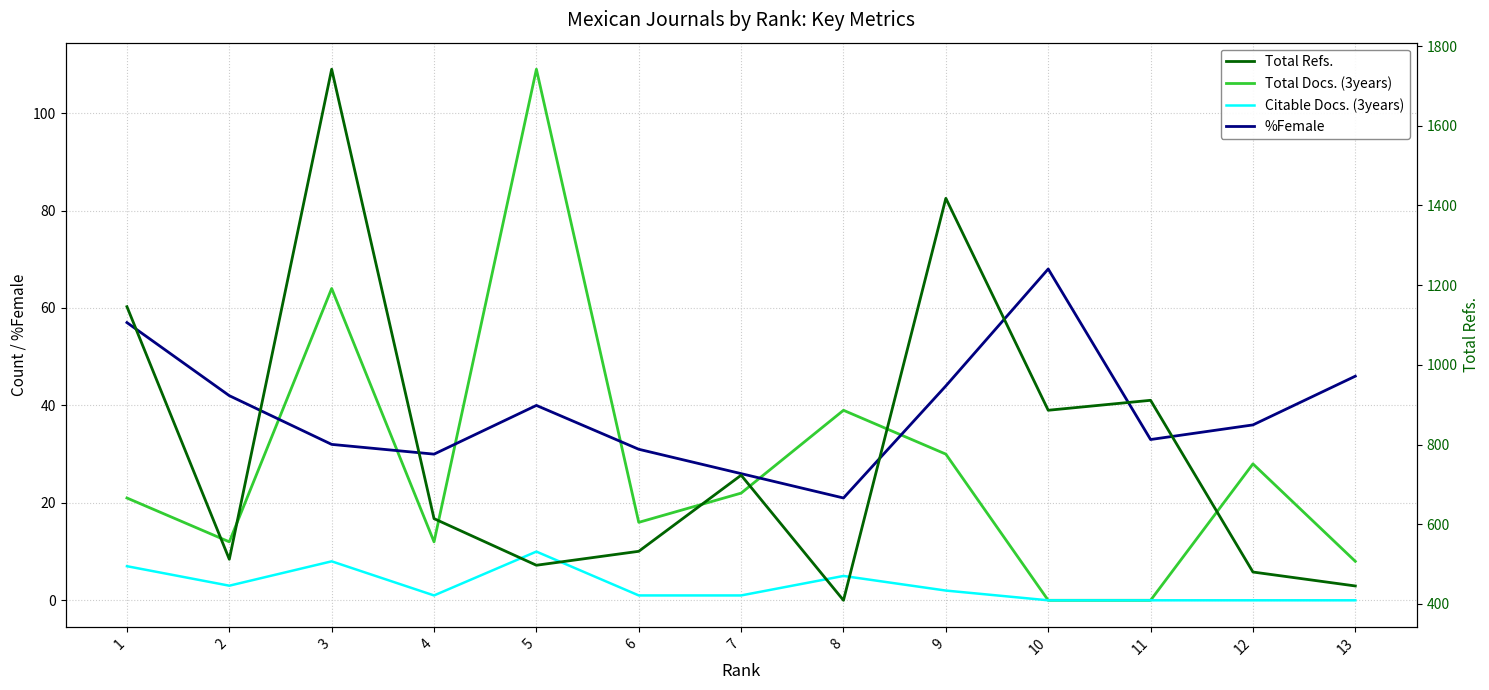

Where is the first local minimum for Total Refs.?

2